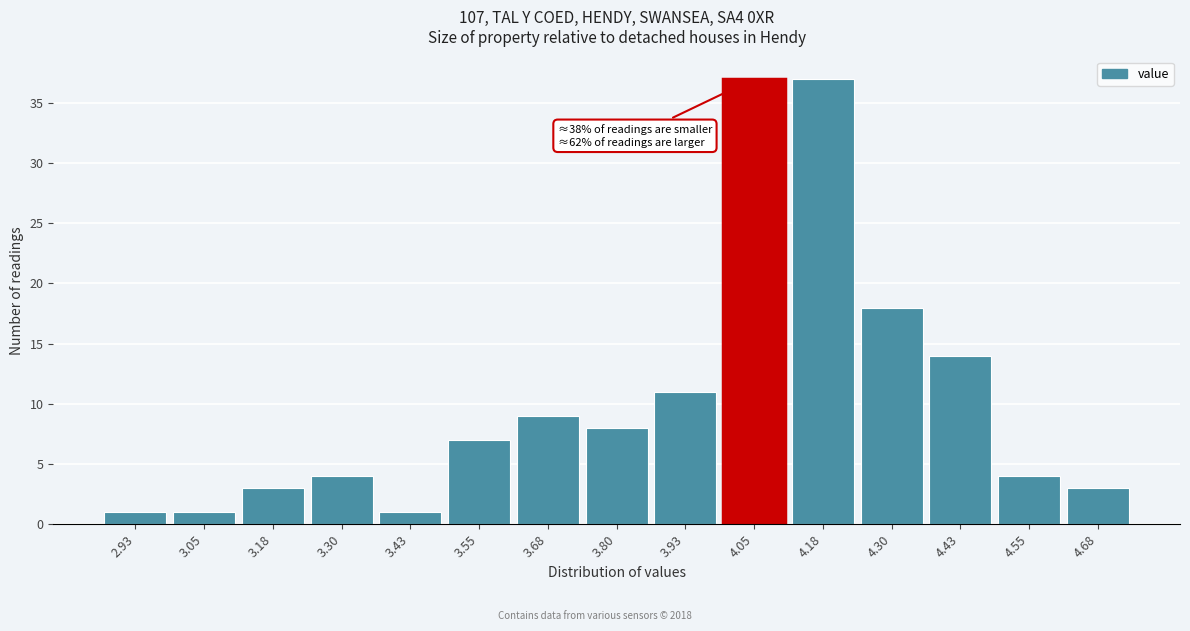

Reading left to right, list all the values displayed in this chart.

1	1	3	4	1	7	9	8	11	37	37	18	14	4	3